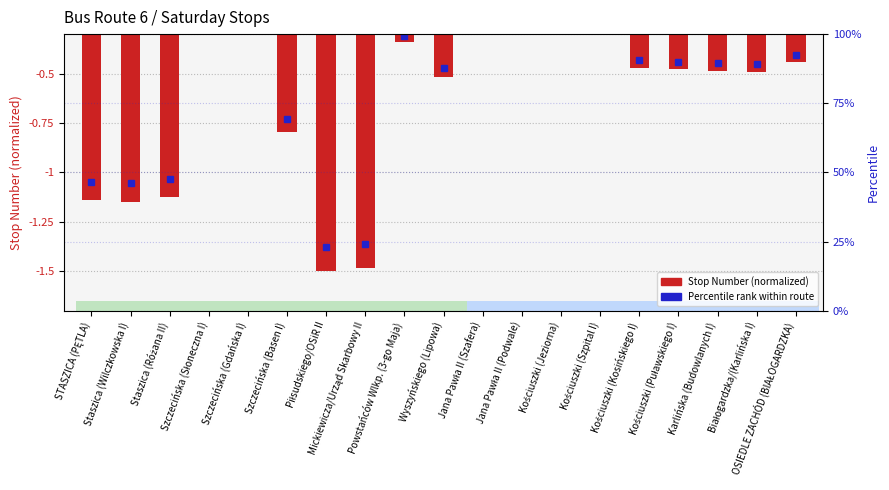

Does the chart contain stacked bars?

No